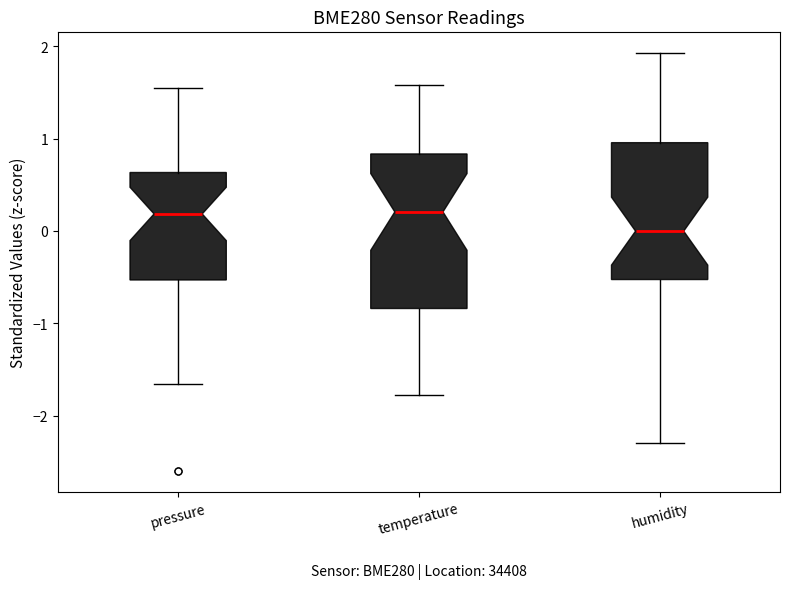

Where does the median line of the box for temperature sit on the y-axis? The values are not printed on the chart, so give them approximately, as read against the axis.

0.2